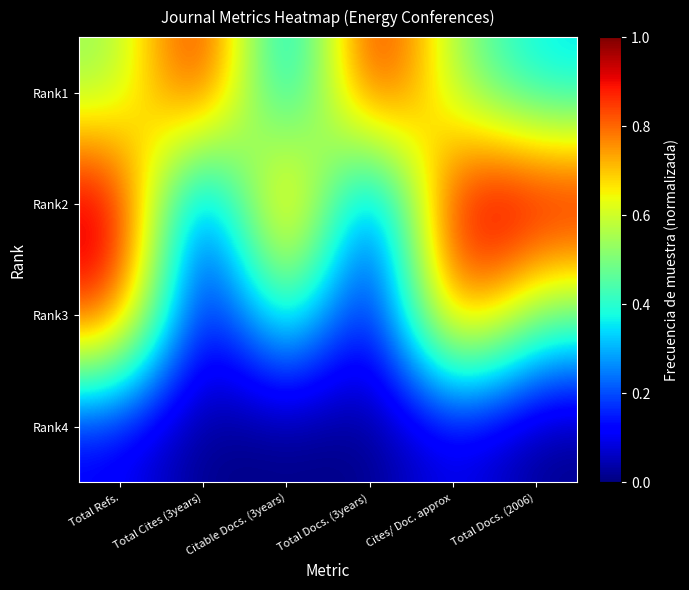

Reading left to right, transcribe all the data shown in this chart.

Rank1: Total Refs.=0.5	Total Cites (3years)=1.0	Citable Docs. (3years)=0.2	Total Docs. (3years)=1.0	Cites/ Doc. approx=0.5	Total Docs. (2006)=0.3
Rank2: Total Refs.=1.0	Total Cites (3years)=0.0	Citable Docs. (3years)=1.0	Total Docs. (3years)=0.0	Cites/ Doc. approx=1.0	Total Docs. (2006)=1.0
Rank3: Total Refs.=0.9	Total Cites (3years)=0.0	Citable Docs. (3years)=0.5	Total Docs. (3years)=0.0	Cites/ Doc. approx=0.9	Total Docs. (2006)=0.5
Rank4: Total Refs.=0.1	Total Cites (3years)=0.0	Citable Docs. (3years)=0.0	Total Docs. (3years)=0.0	Cites/ Doc. approx=0.1	Total Docs. (2006)=0.0